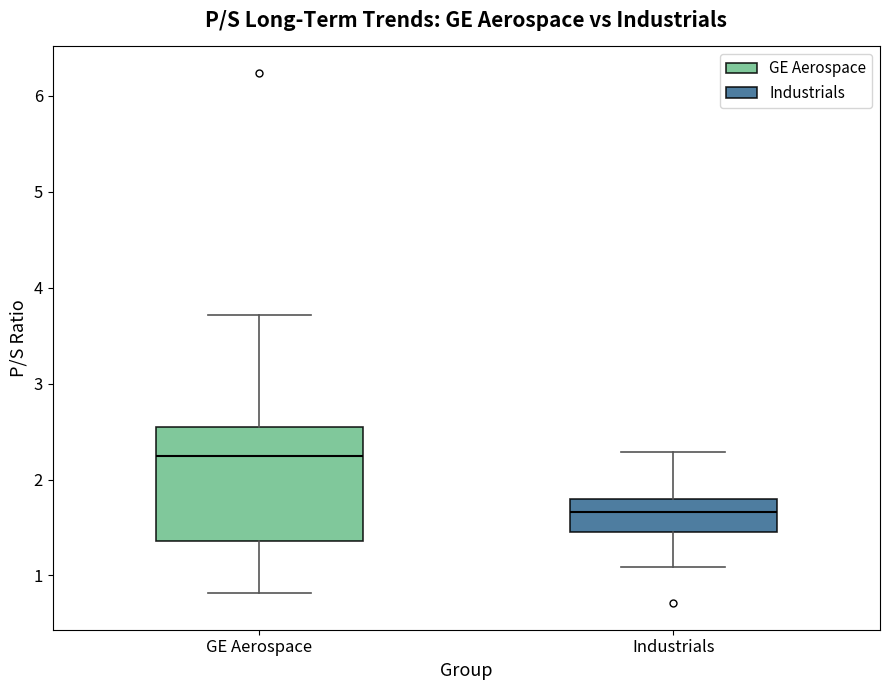

Which box has the highest median line?

GE Aerospace